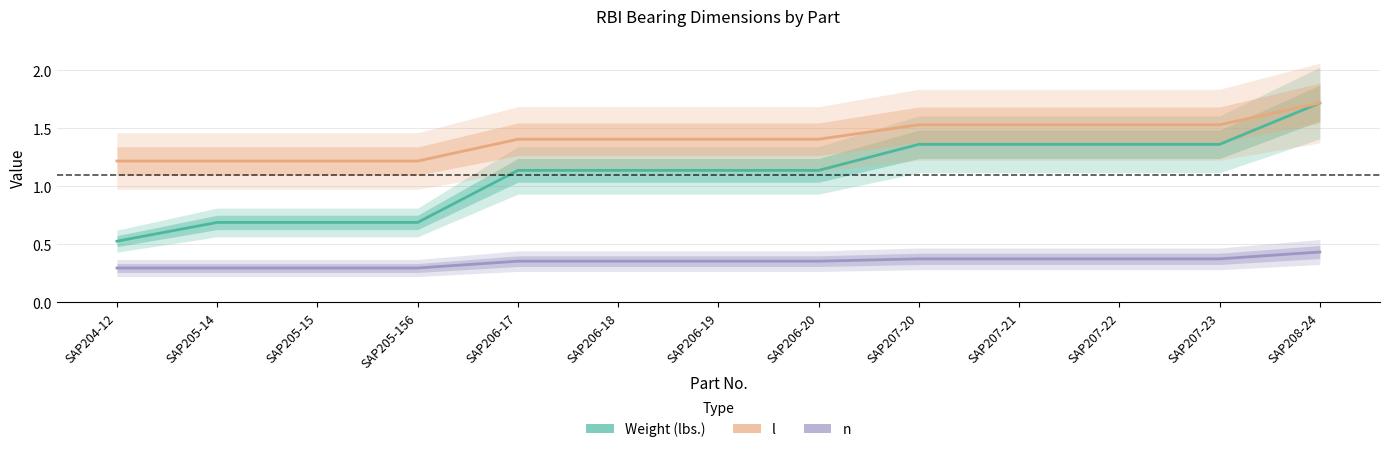

Rank the series by their maximum value, from lowest to highest.

n, Weight (lbs.), l